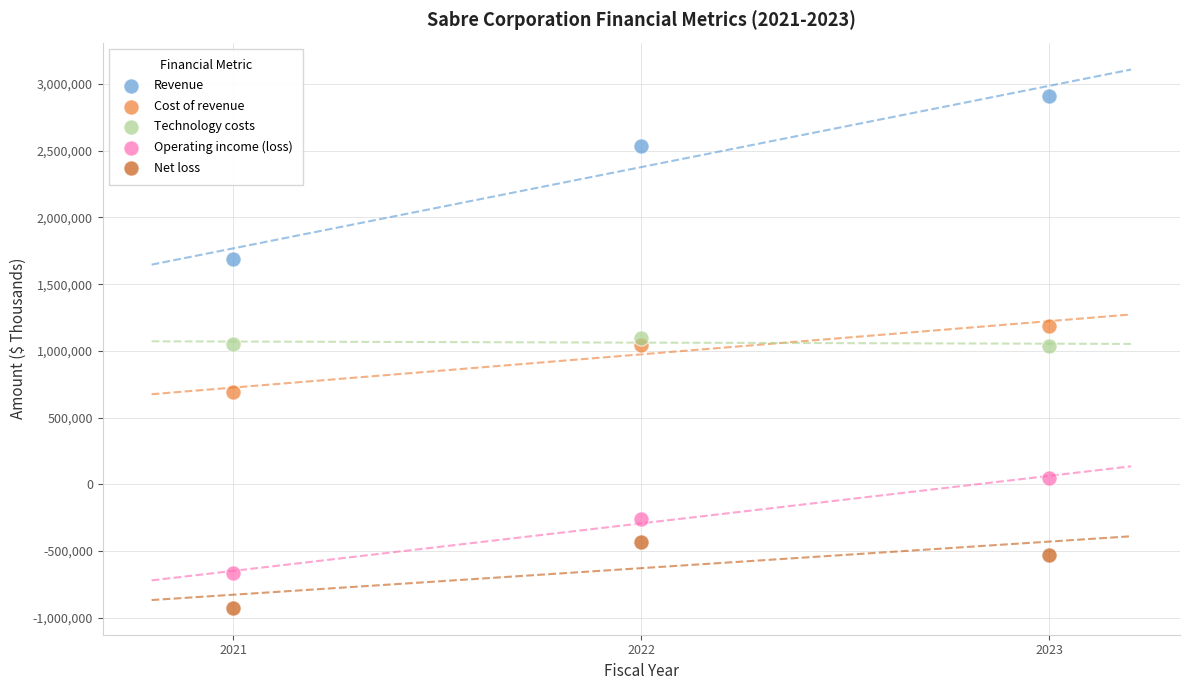

What are all the series names shown in the legend?

Revenue, Cost of revenue, Technology costs, Operating income (loss), Net loss